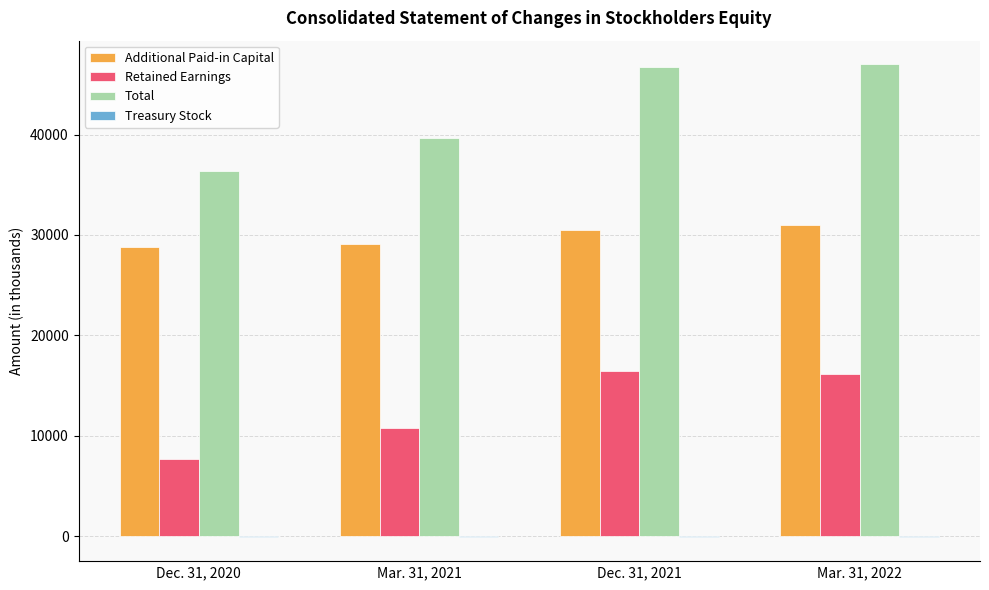

True or false: Total has a value of 39694 at Mar. 31, 2021.

True